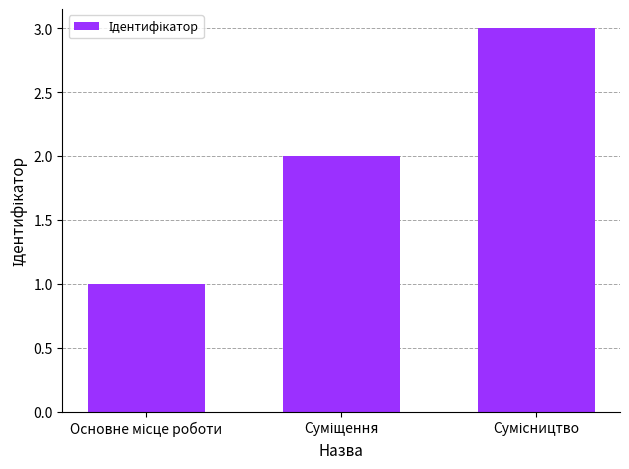

What is the sum of all values?

6